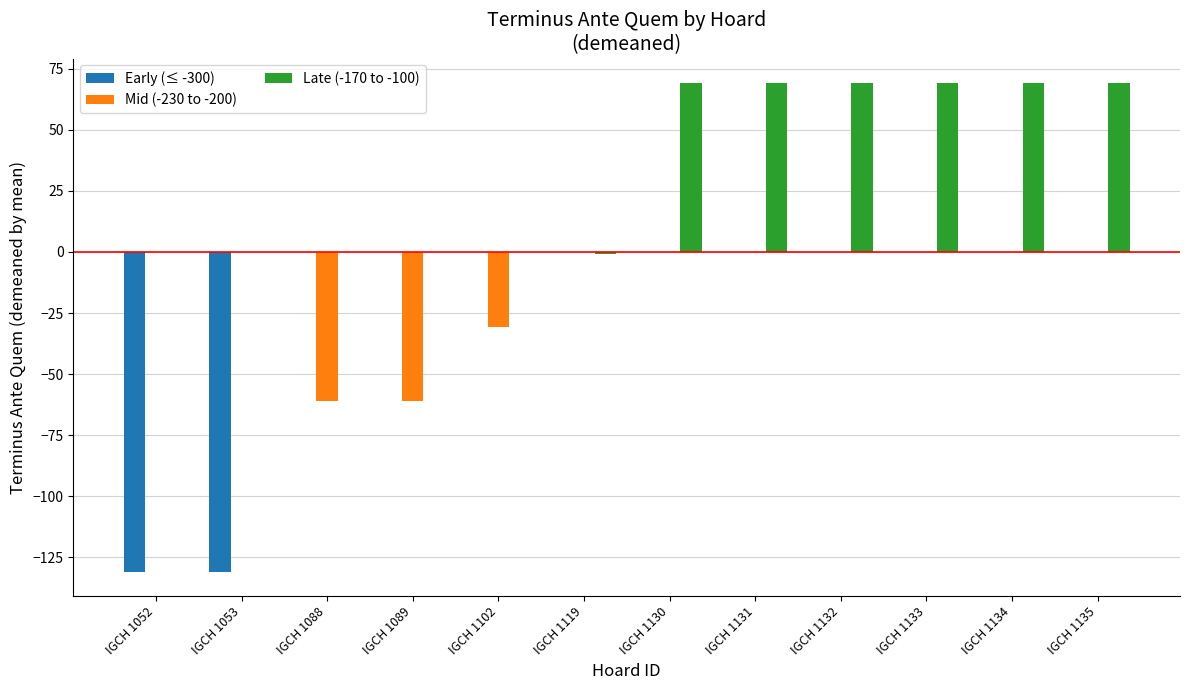

What is the total value across all series at IGCH 1131?

69.2